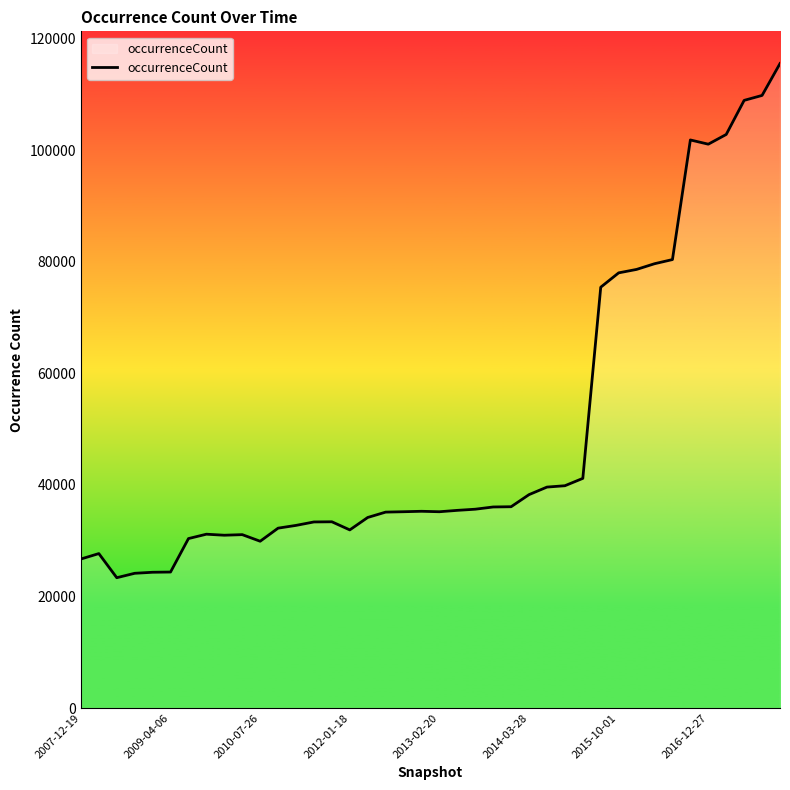

What is the average value?

49428